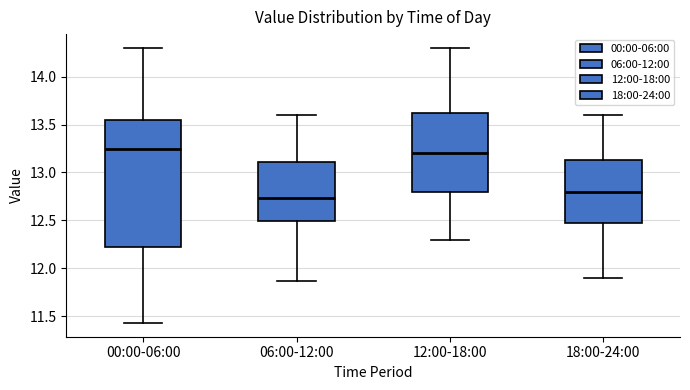

Which box has the lowest median line?

06:00-12:00